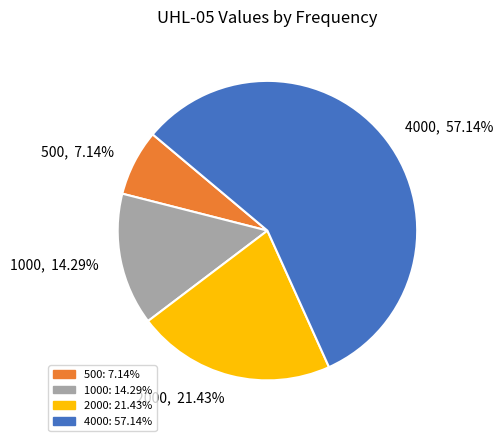

Which slice is the smallest?

500, 7.14%